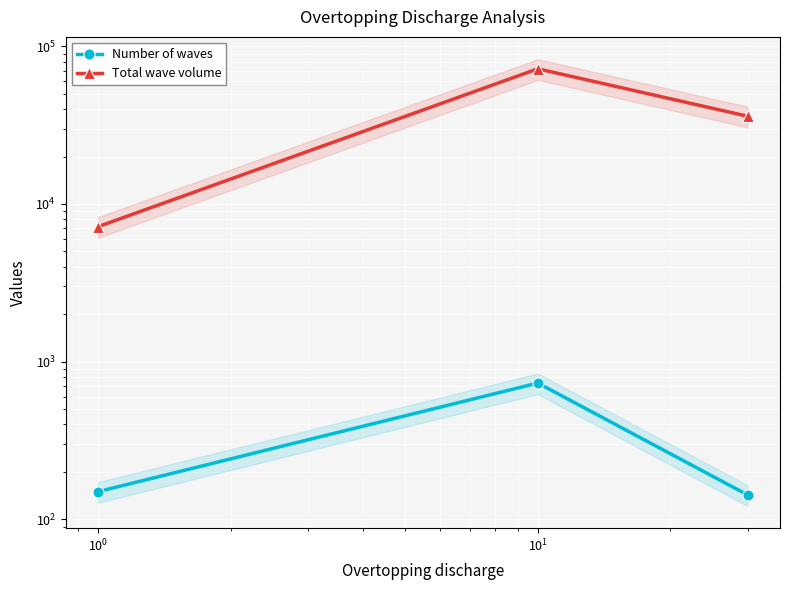

How many lines are shown in the chart?

2